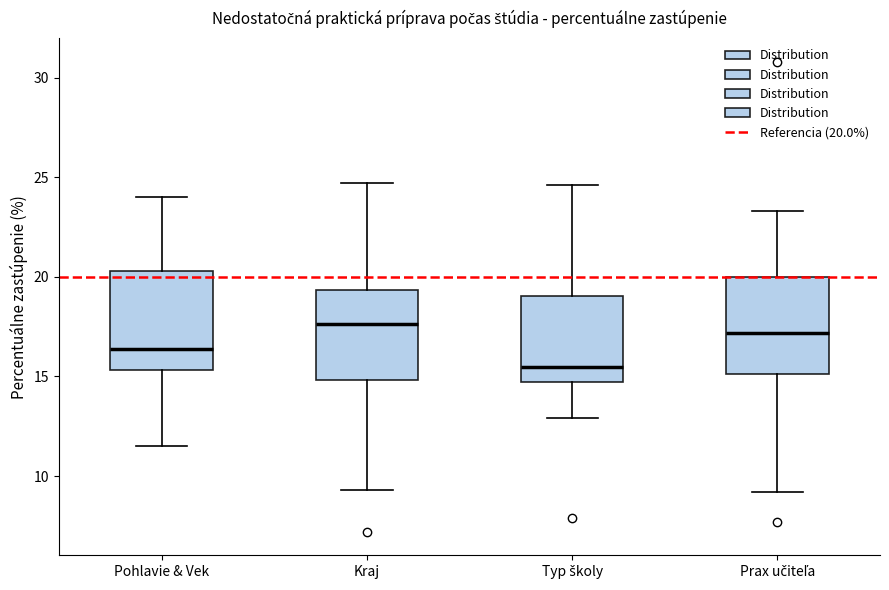

Reading left to right, transcribe this box plot: for each box, give where its median line is, the range the box spans, and where its two whiskers end, as read against the y-axis. The values are not printed on the chart, so give them approximately, as read against the axis.

Pohlavie & Vek: median 16.5, box 15.5 to 20.5, whiskers 11.5 to 24.0
Kraj: median 17.5, box 15.0 to 19.5, whiskers 9.5 to 24.5
Typ školy: median 15.5, box 14.5 to 19.0, whiskers 13.0 to 24.5
Prax učiteľa: median 17.0, box 15.0 to 20.0, whiskers 9.0 to 23.5